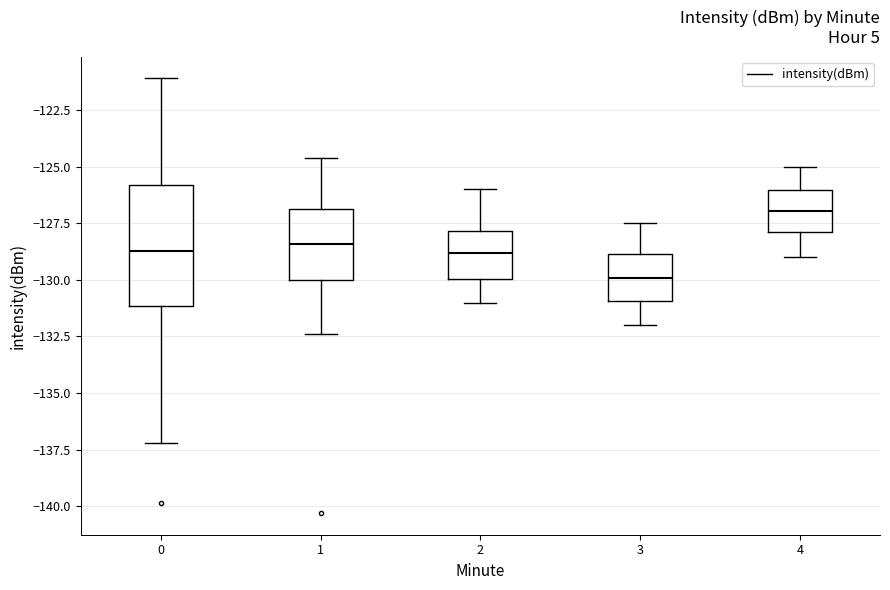

Which box's median line is the highest?

4